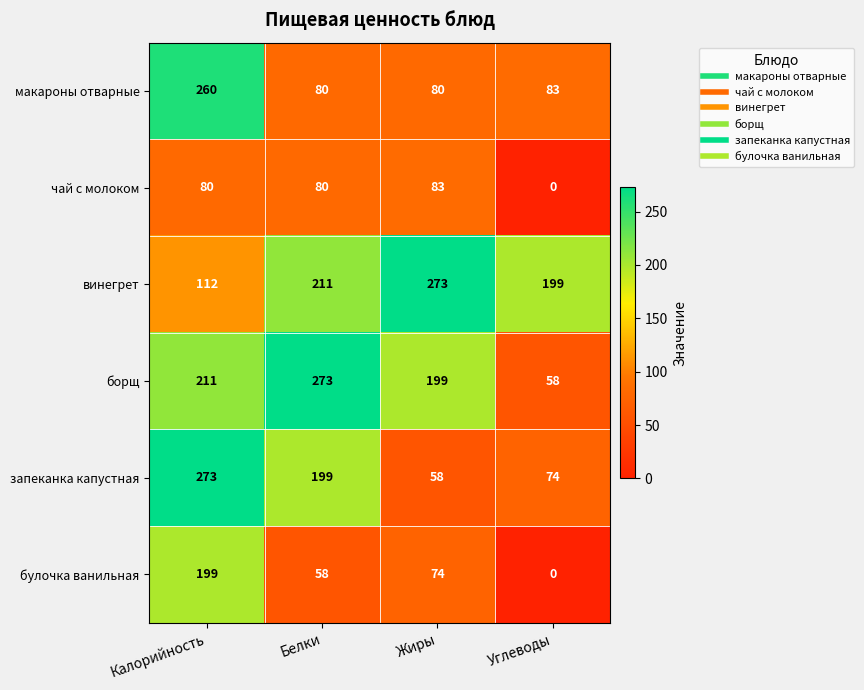

Reading left to right, transcribe all the data shown in this chart.

макароны отварные: 260	80	80	83
чай с молоком: 80	80	83	0
винегрет: 112	211	273	199
борщ: 211	273	199	58
запеканка капустная: 273	199	58	74
булочка ванильная: 199	58	74	0